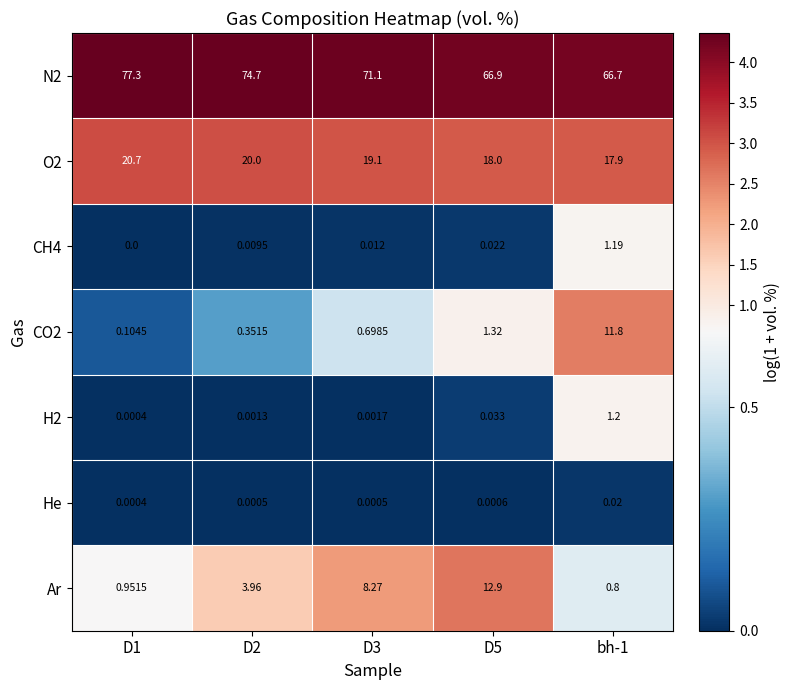

What is the total value across all series at D5?

99.2